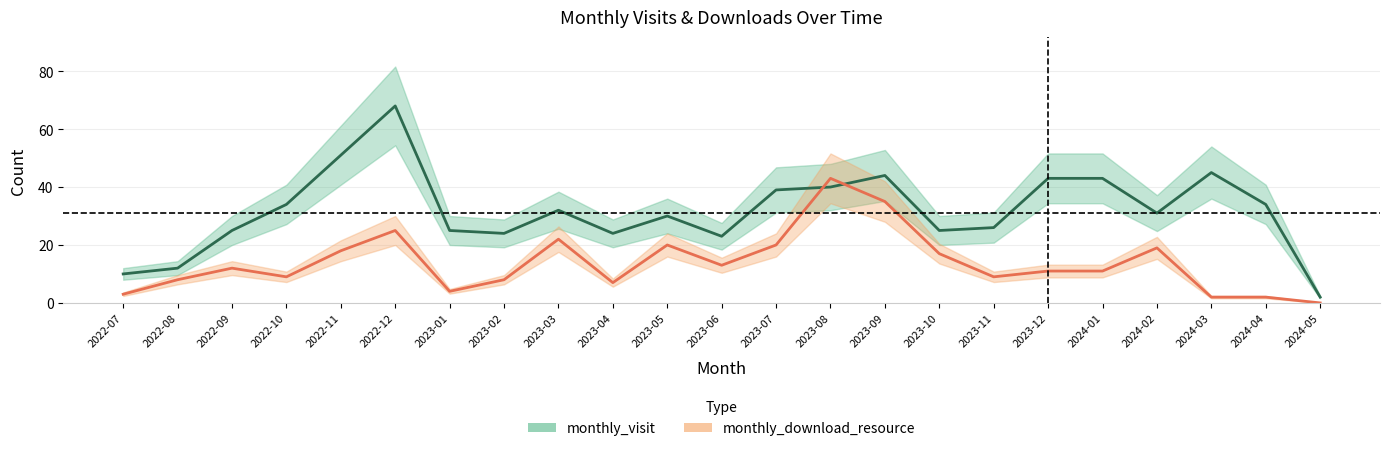

Reading left to right, what are all the values shown in this chart?

monthly_visit: 10	12	25	34	51	68	25	24	32	24	30	23	39	40	44	25	26	43	43	31	45	34	2
monthly_download_resource: 3	8	12	9	18	25	4	8	22	7	20	13	20	43	35	17	9	11	11	19	2	2	0